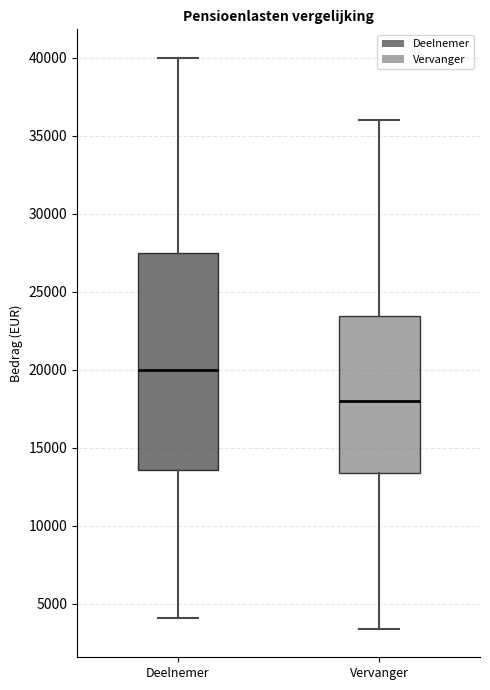

Where does the upper whisker of the box for Deelnemer end on the y-axis? The values are not printed on the chart, so give them approximately, as read against the axis.

40000